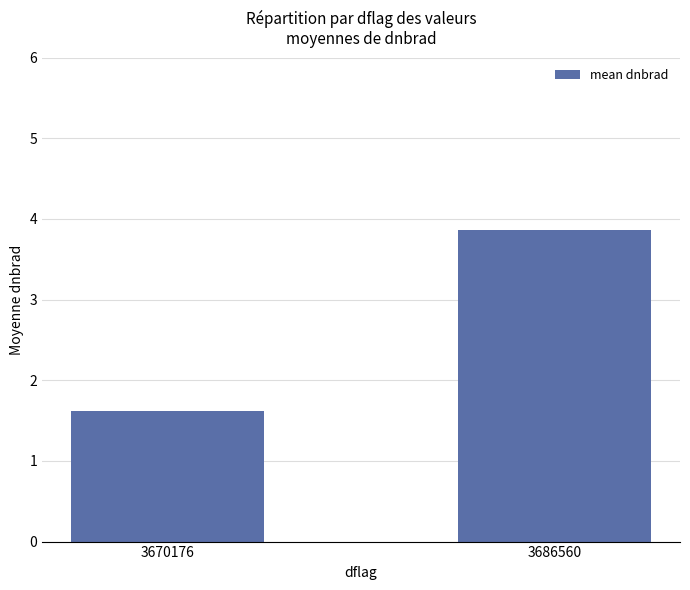

The chart shows a value of 0.8 at 3670176. True or false?

False